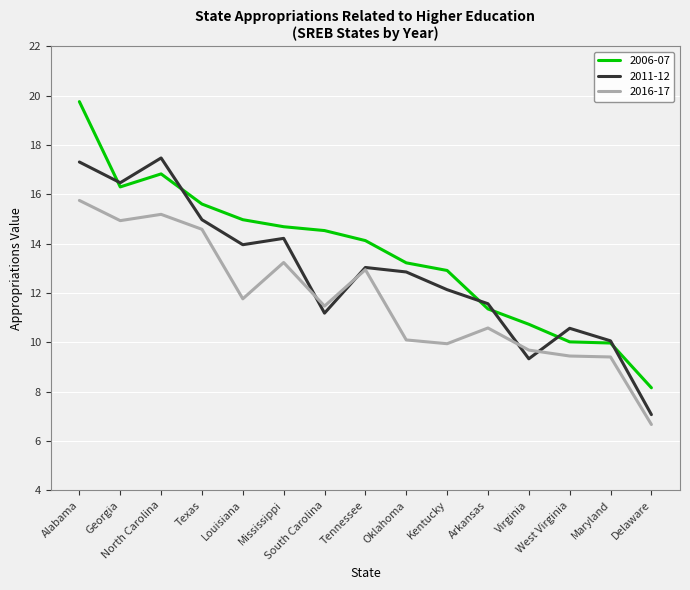

What is the approximate value of 2016-17 at Arkansas?

10.6